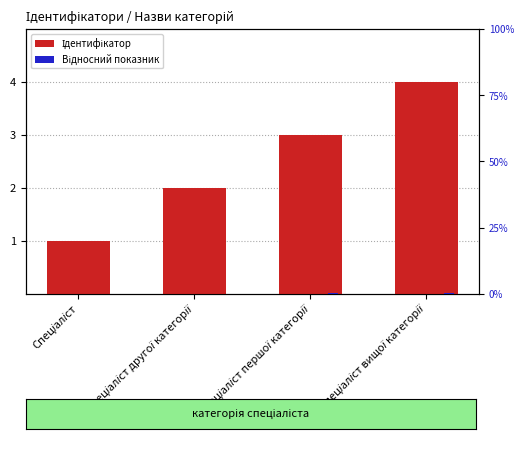

What are all the series names shown in the legend?

Ідентифікатор, Відносний показник